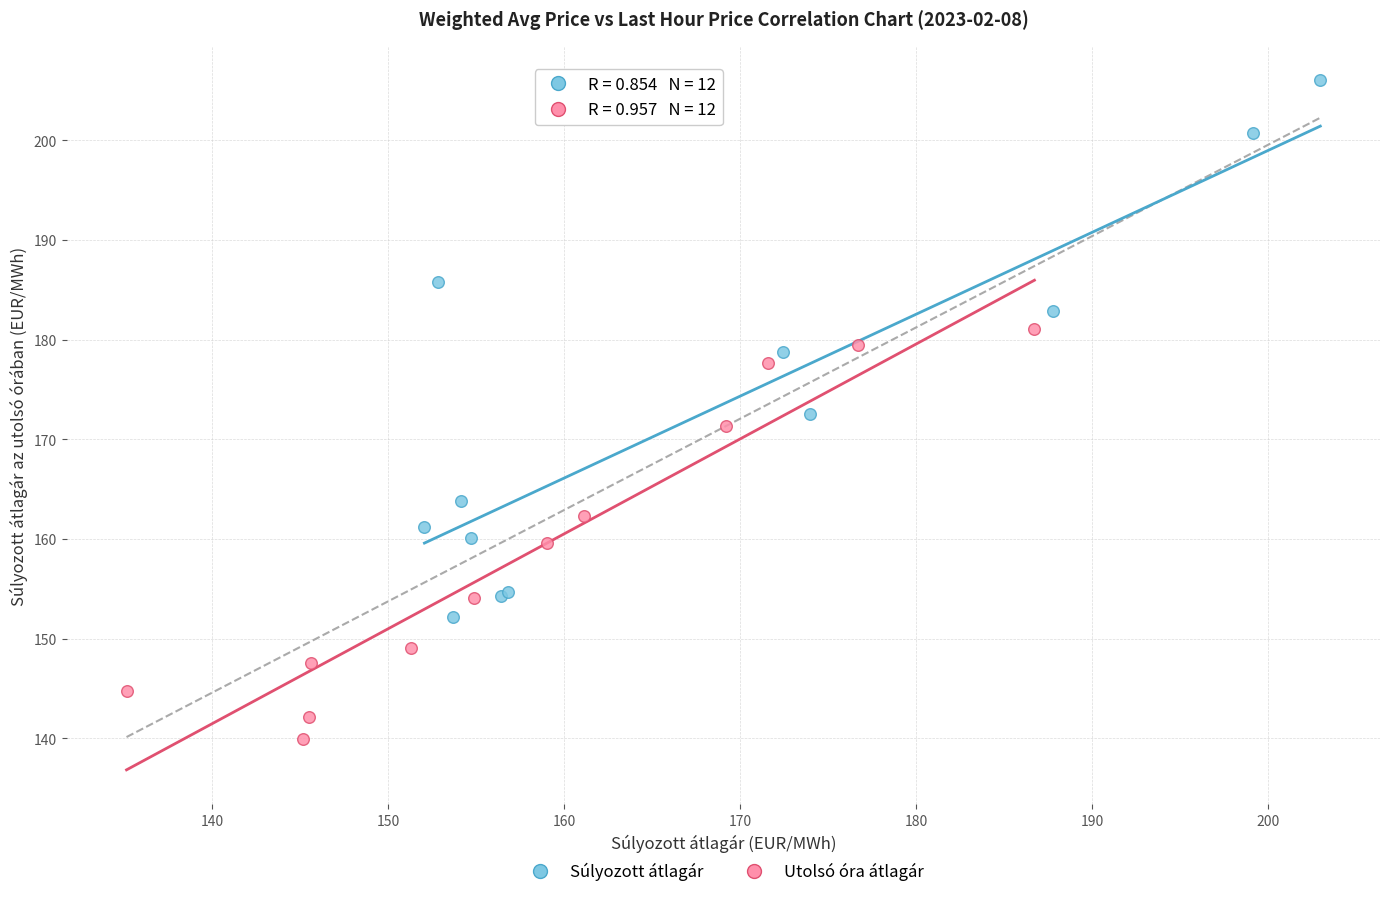

Which series has the widest spread of Y values?

Súlyozott átlagár